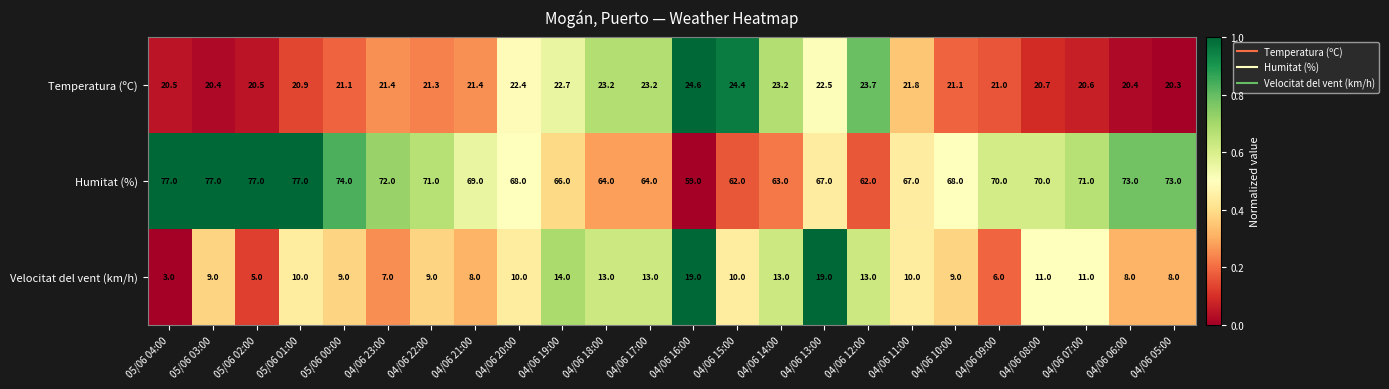

The Velocitat del vent (km/h) series shows 23.3 at 04/06 14:00. True or false?

False